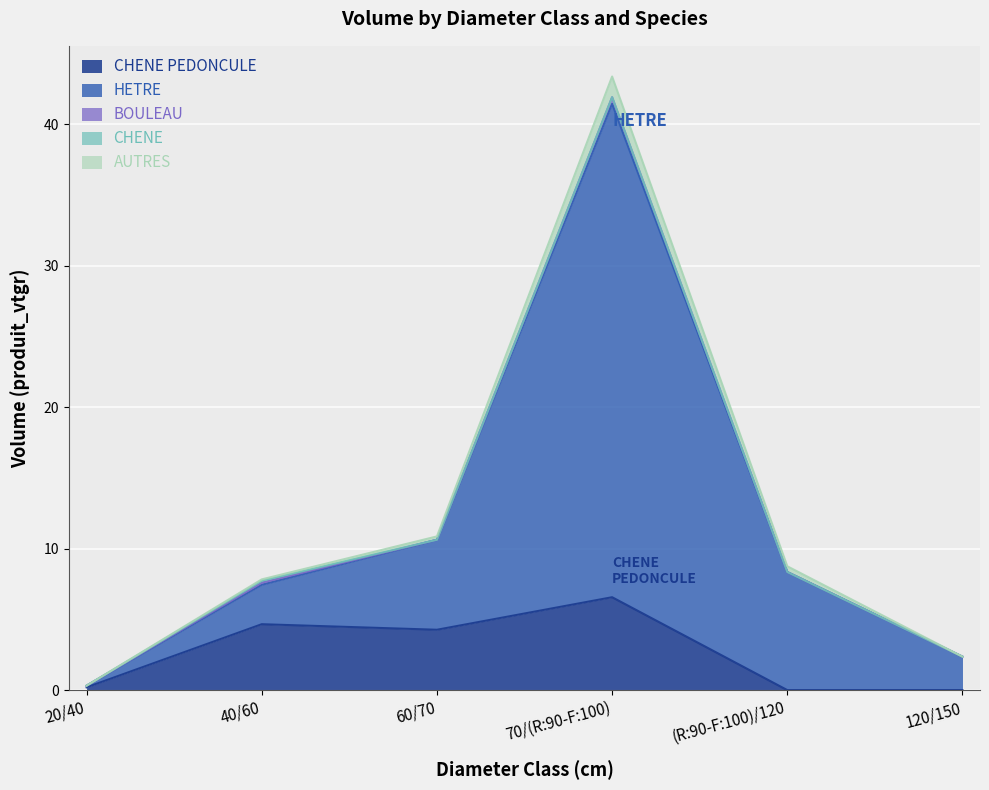

What is the difference between the highest and lowest values at 40/60?

3.2